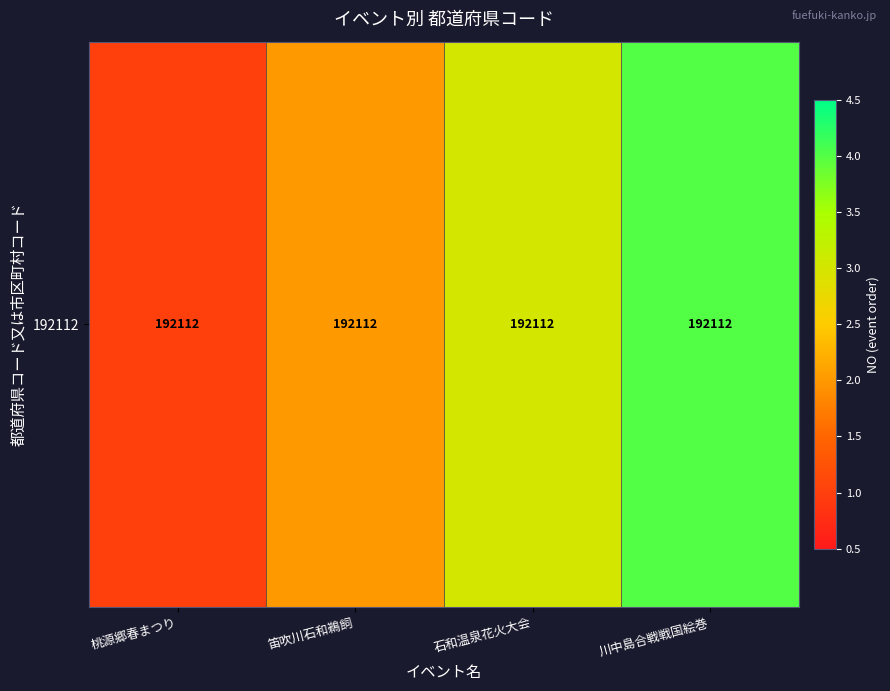

What is the sum of the values at 川中島合戦戦国絵巻 and 石和温泉花火大会?

7